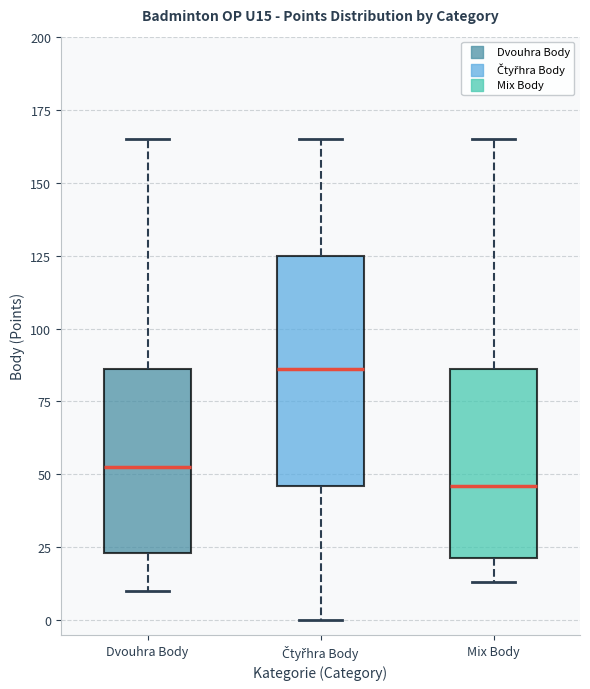

Which box is the tallest, from its lower edge to its upper edge?

Čtyřhra Body